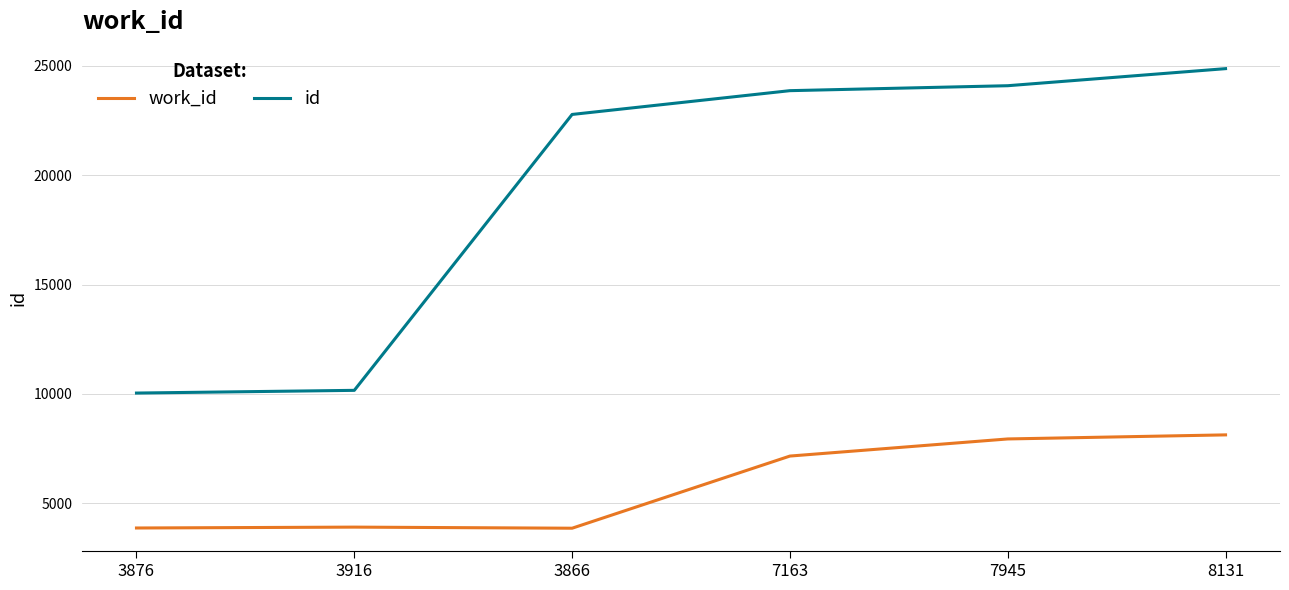

What are all the series names shown in the legend?

work_id, id